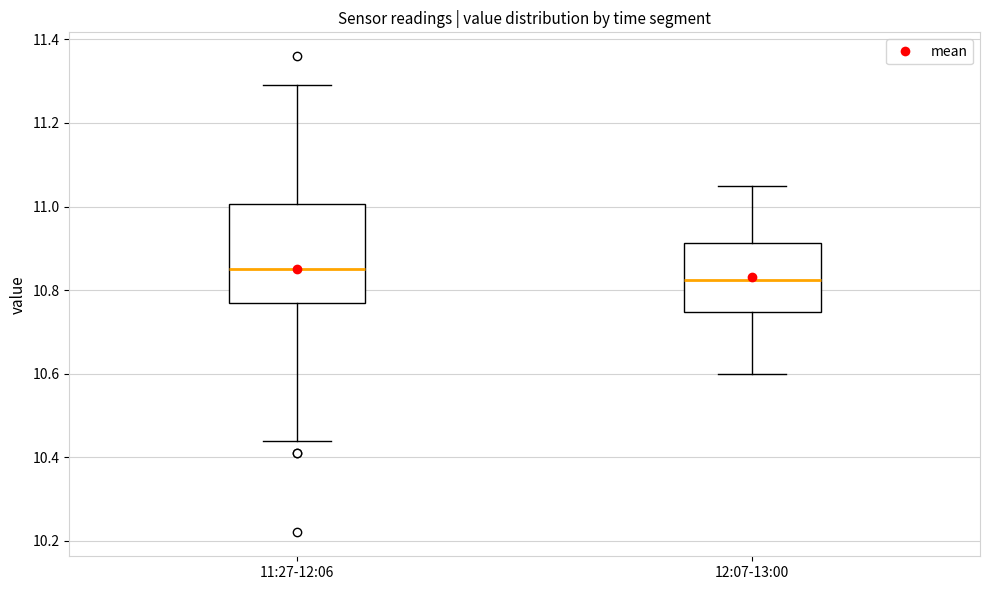

Which box has the lowest median line?

12:07-13:00